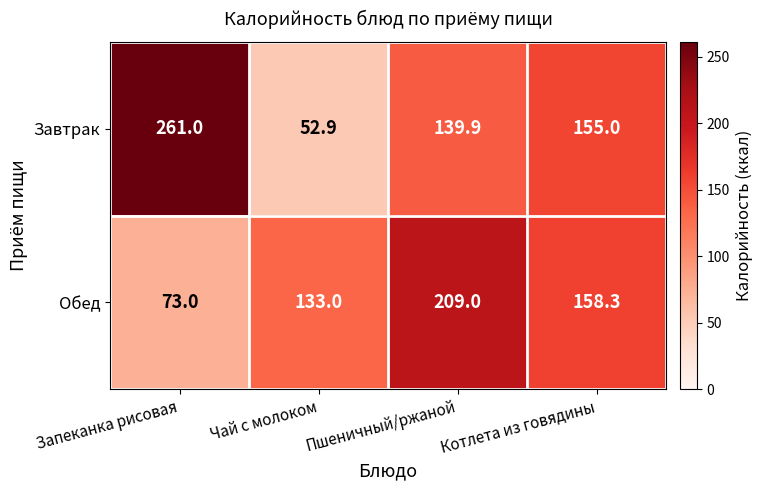

Read the Завтрак value at Чай с молоком.

52.9